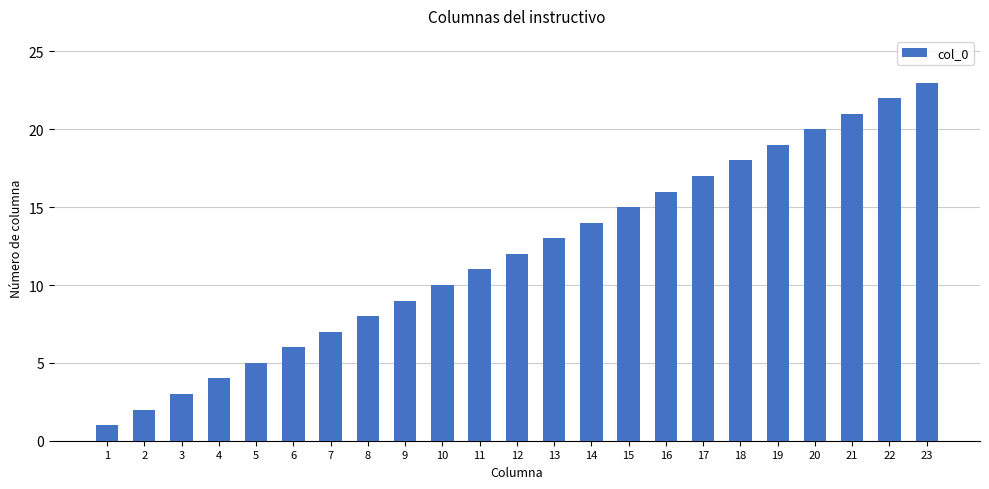

Reading left to right, transcribe all the data shown in this chart.

1	2	3	4	5	6	7	8	9	10	11	12	13	14	15	16	17	18	19	20	21	22	23